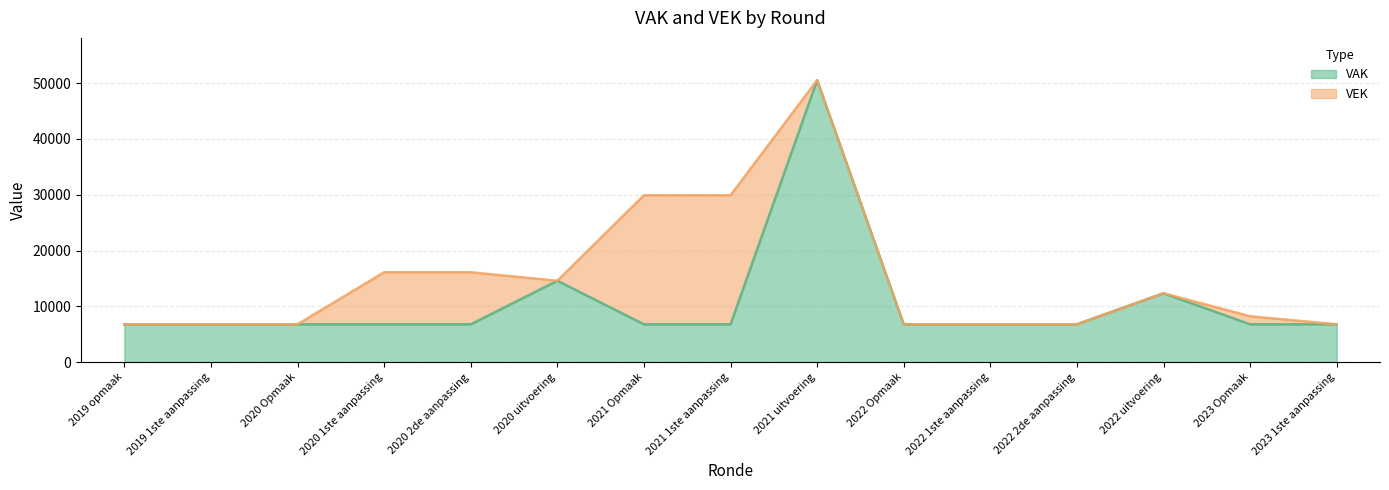

What is the difference between the VAK values at 2022 uitvoering and 2020 uitvoering?

2245